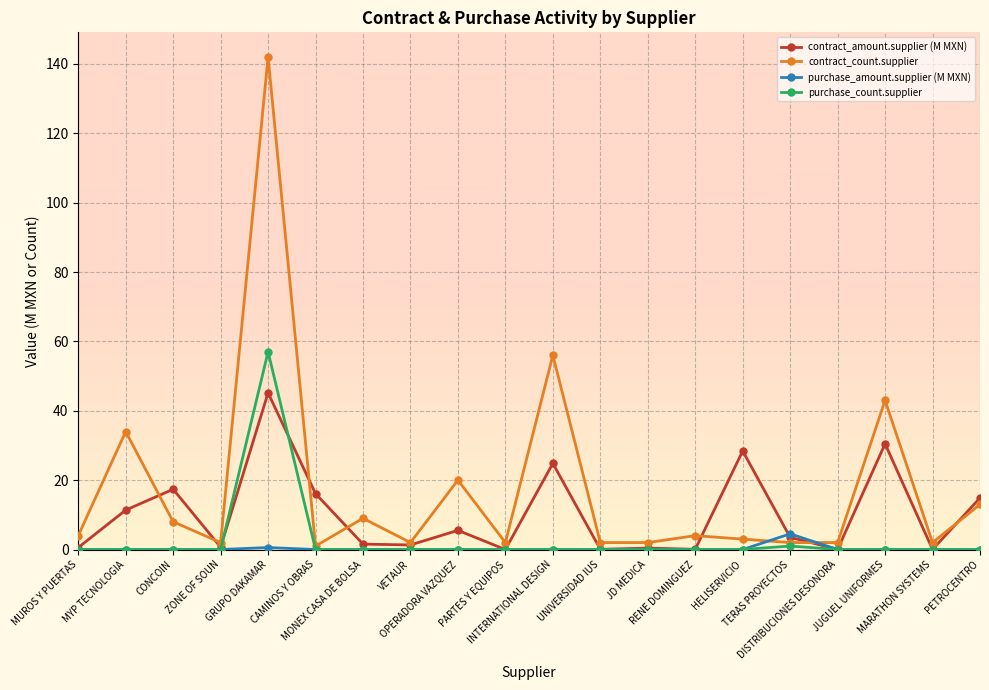

True or false: contract_count.supplier has more than 0 points higher than both neighbors.

True